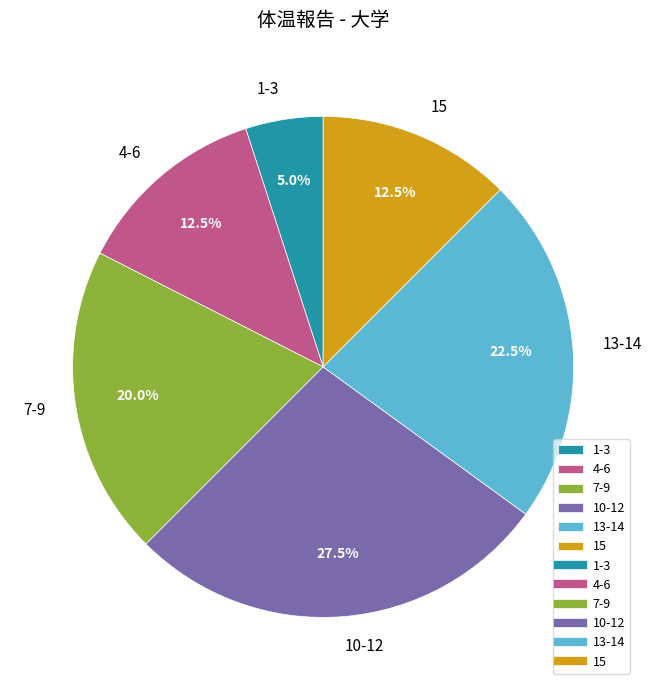

Do 7-9 and 4-6 together represent more than half of the pie?

No